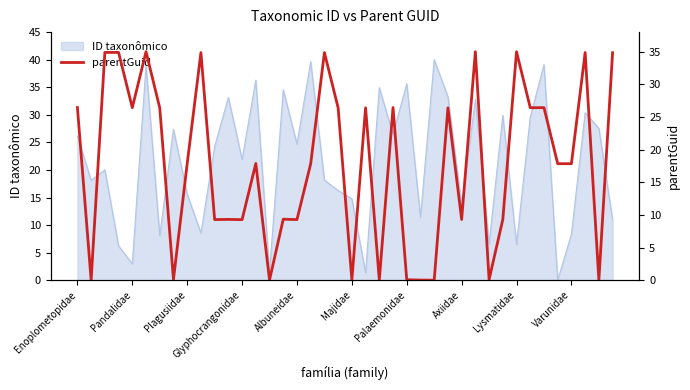

What is the sum of the values at 25 and 39?

34.9